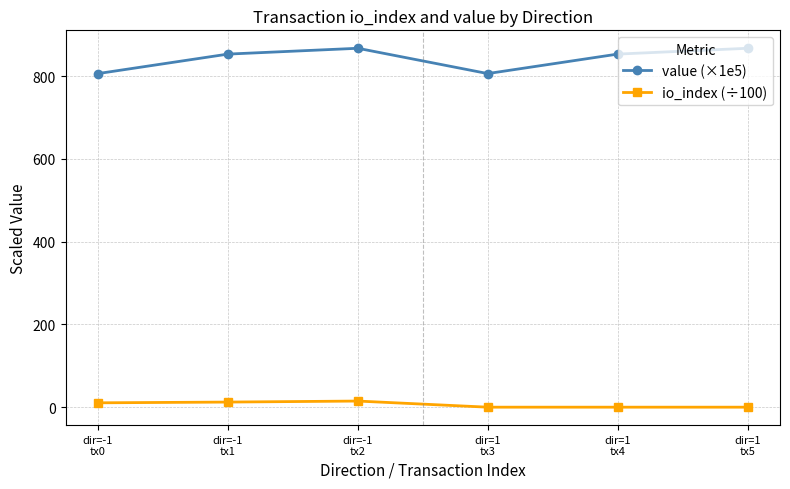

True or false: io_index (÷100) has more than 0 interior local peaks.

True